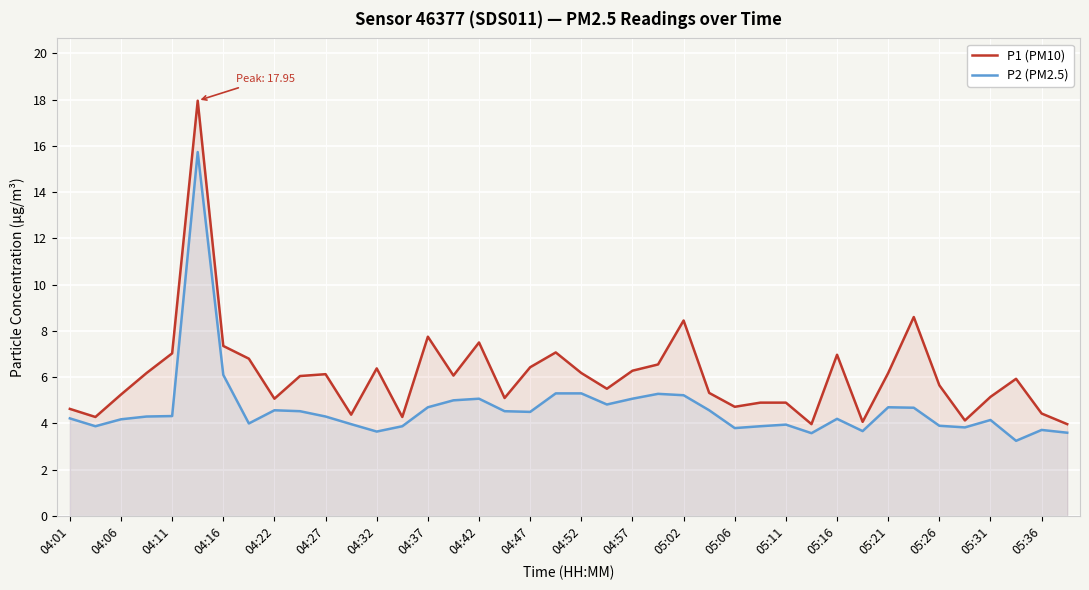

What is the maximum value for P1 (PM10)?

17.9